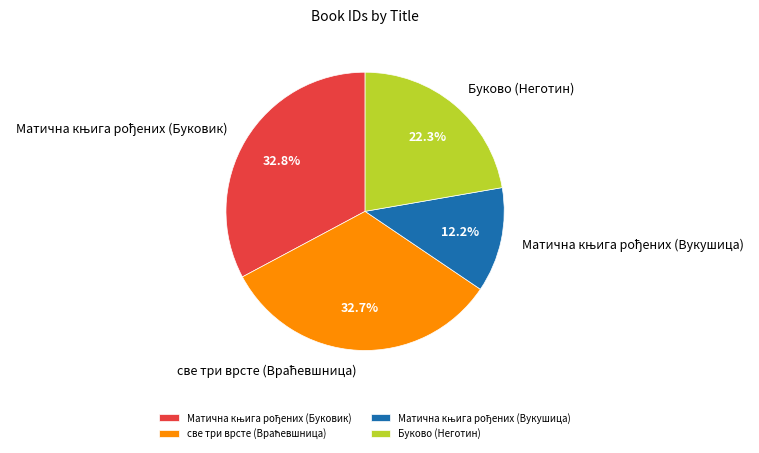

Is there any slice that represents more than half of the pie?

No